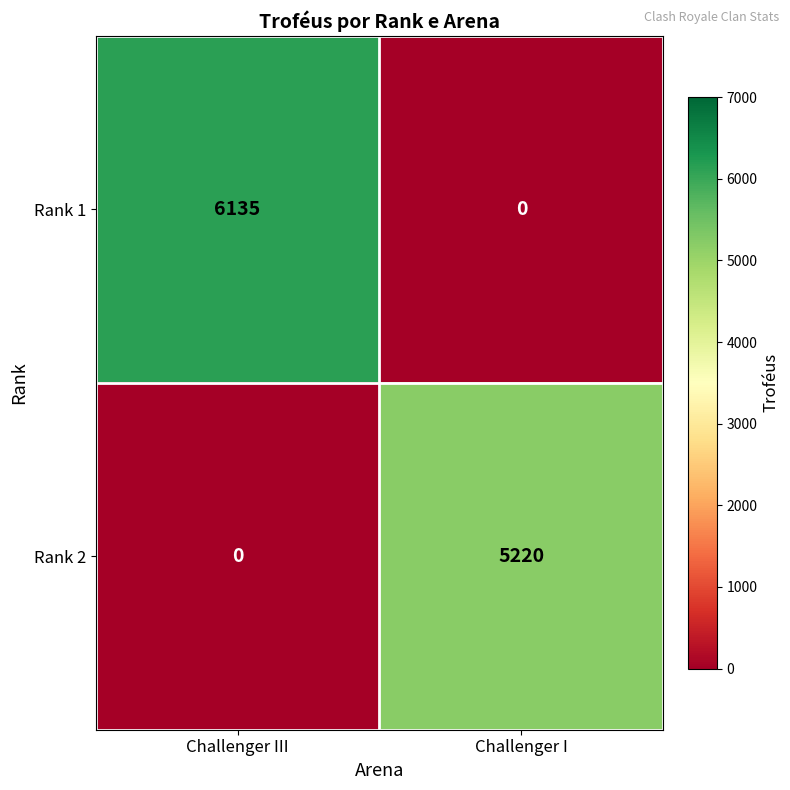

At which category is the sum across all series the highest?

Challenger III